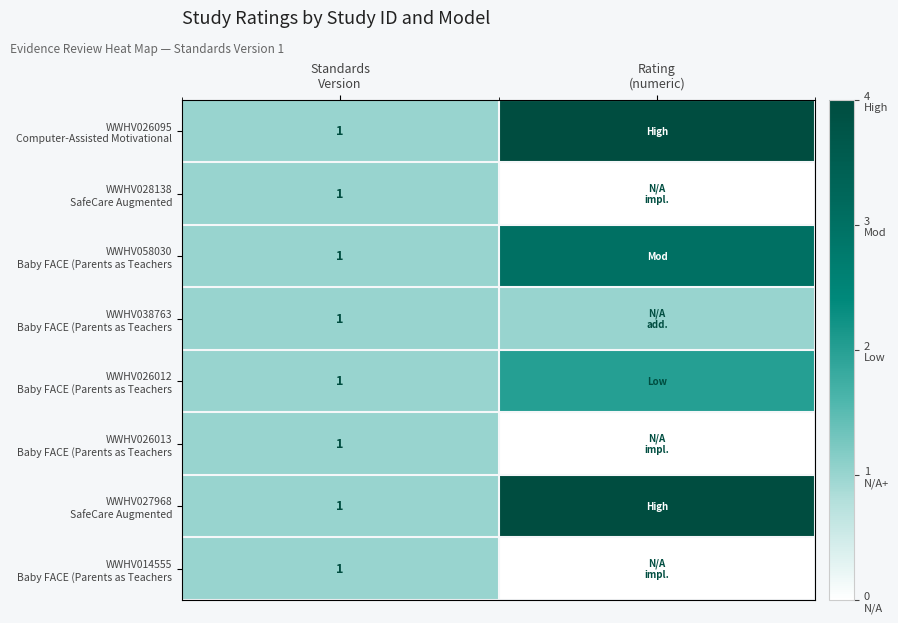

Is it true that WWHV014555 Baby FACE (Parents as Teachers equals 1 at Standards Version?

True